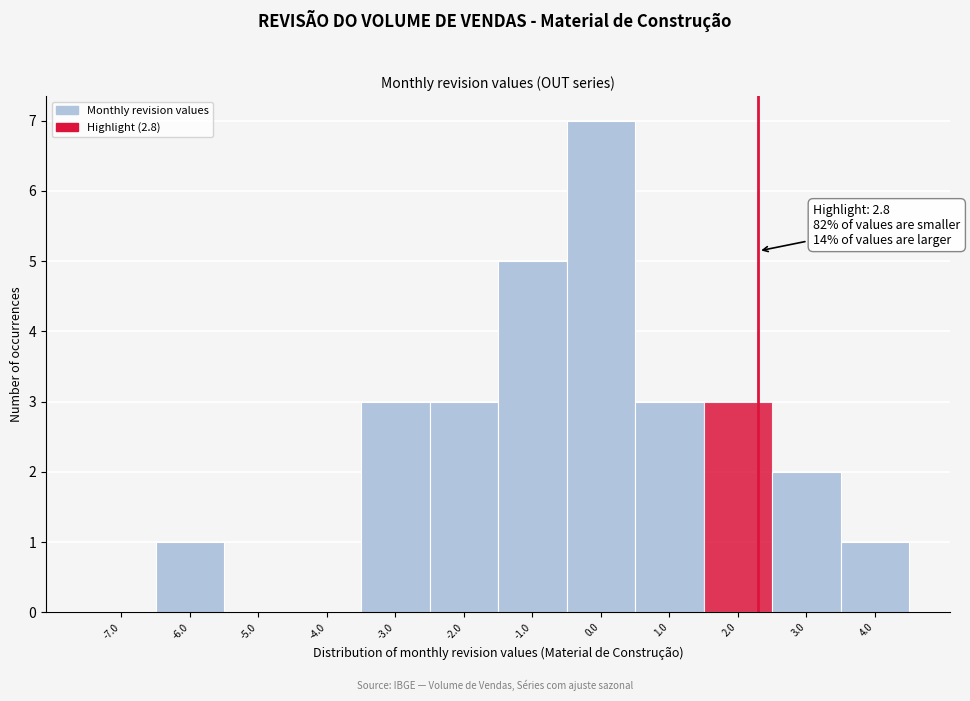

Reading right to left, extract all data points from this chart.

4.0=1	3.0=2	2.0=3	1.0=3	0.0=7	-1.0=5	-2.0=3	-3.0=3	-4.0=0	-5.0=0	-6.0=1	-7.0=0